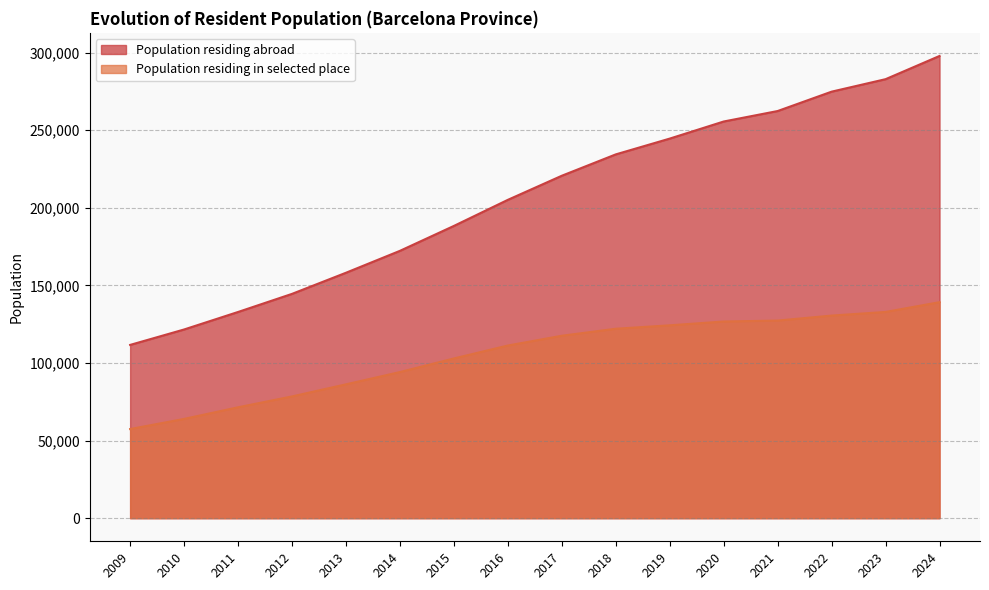

True or false: Population residing in selected place has a value of 139182 at 2024.

True